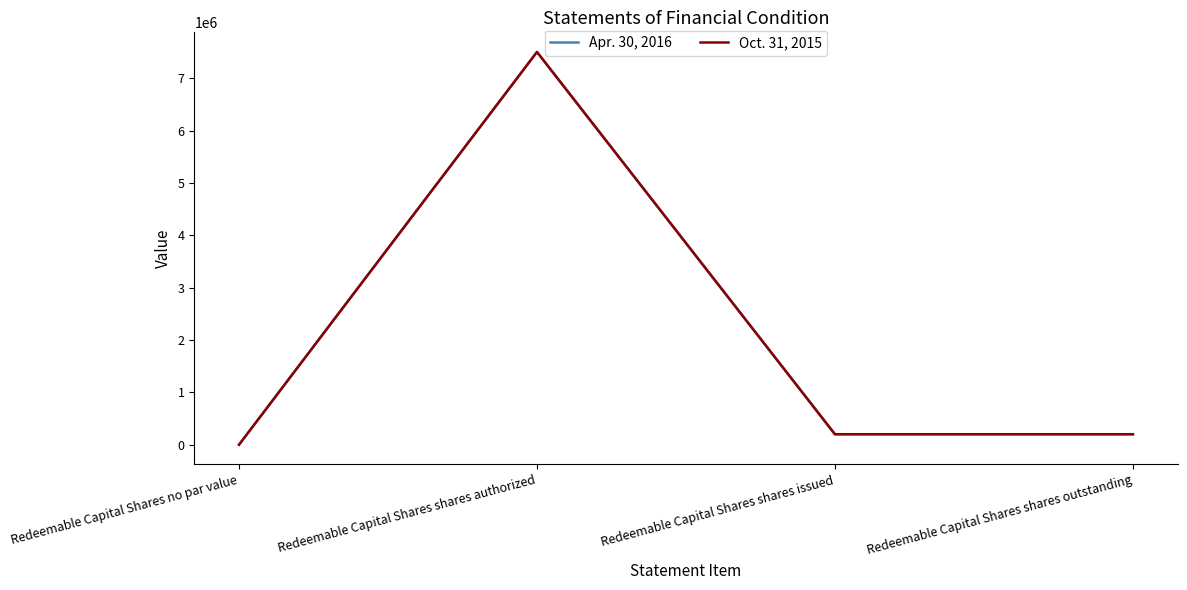

Does the chart display data point markers on the line(s)?

No